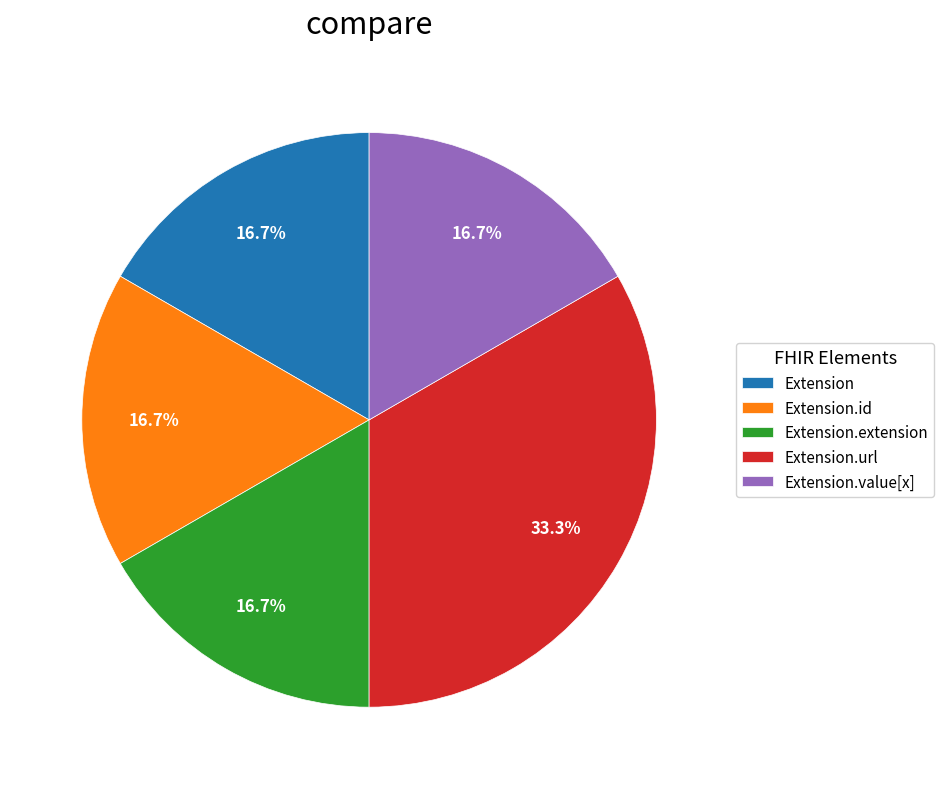

Does any single category account for the majority?

No